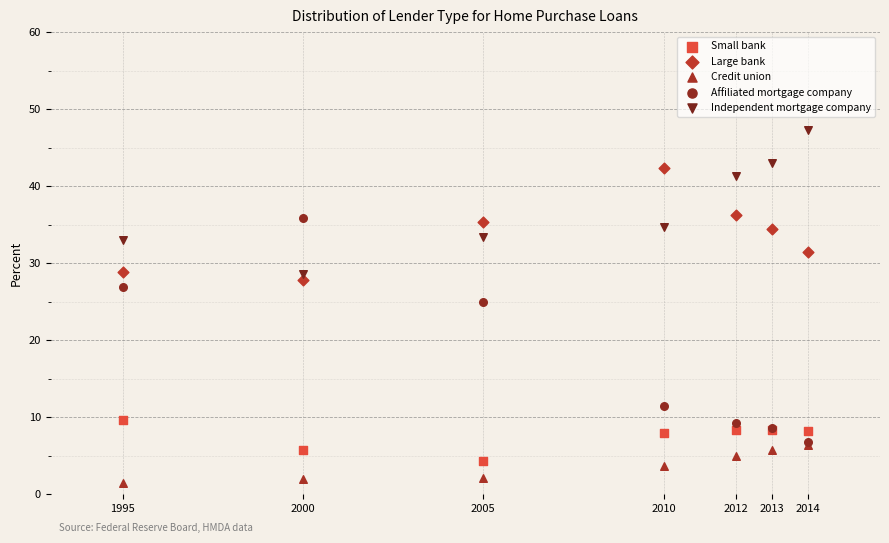

Across all series, what Y value is closest to 24?

25.0